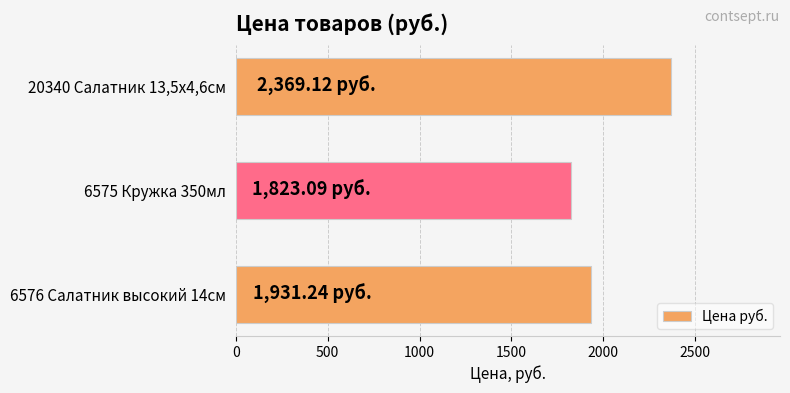

Rank the categories by value from highest to lowest.

20340 Салатник 13,5х4,6см, 6576 Салатник высокий 14см, 6575 Кружка 350мл